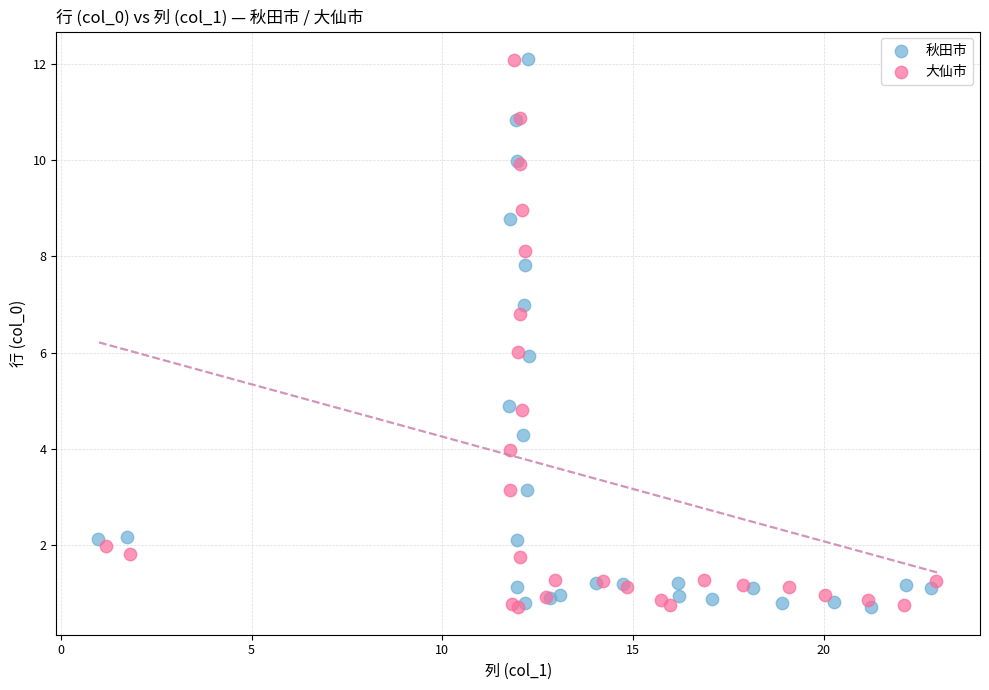

What are all the series names shown in the legend?

秋田市, 大仙市